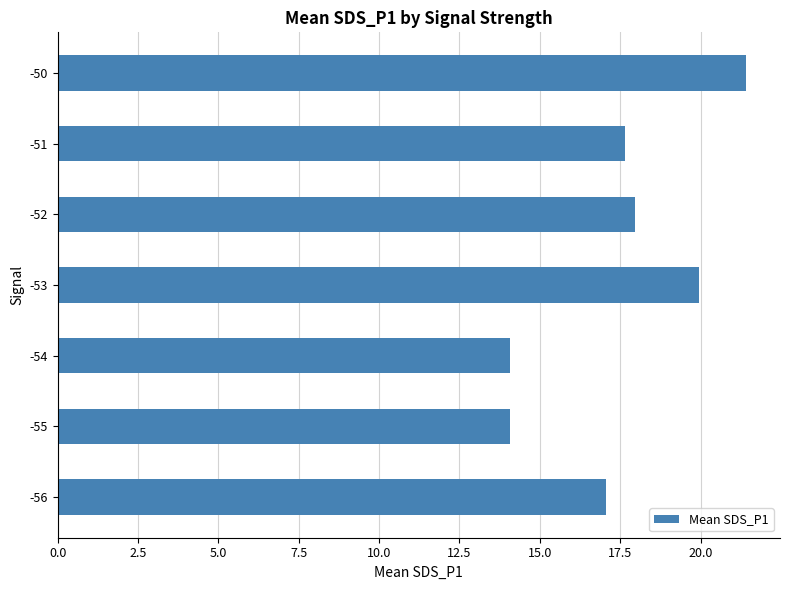

Approximately how many times larger is the value at -54 compared to -51?

0.8